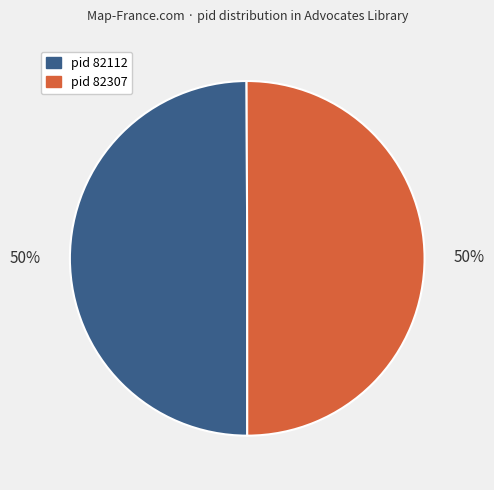

To the nearest percent, what is the average slice percentage?

50%